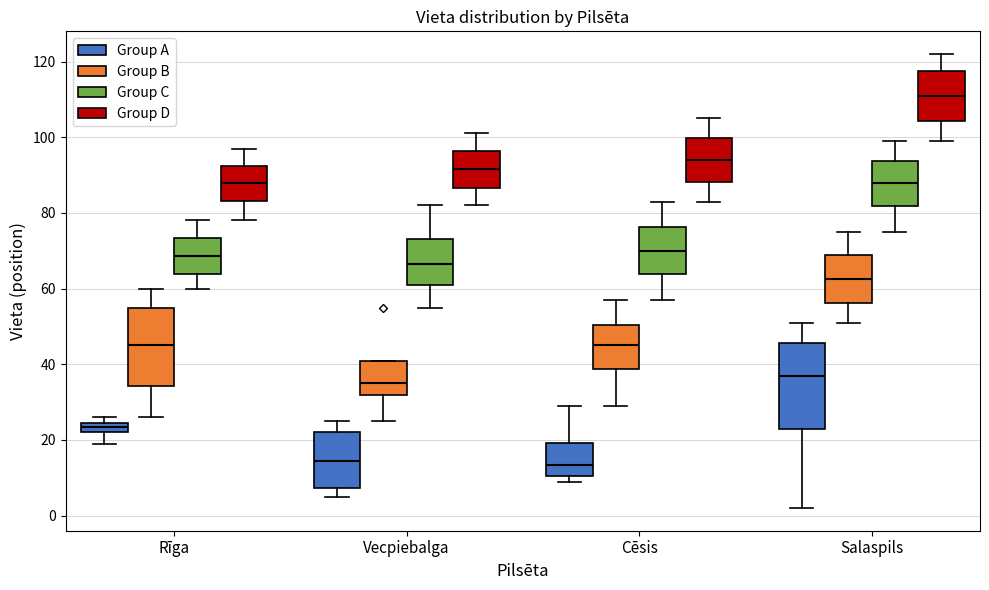

Comparing the boxes themselves (not the whiskers), which one is the tallest?

Salaspils (Group A)